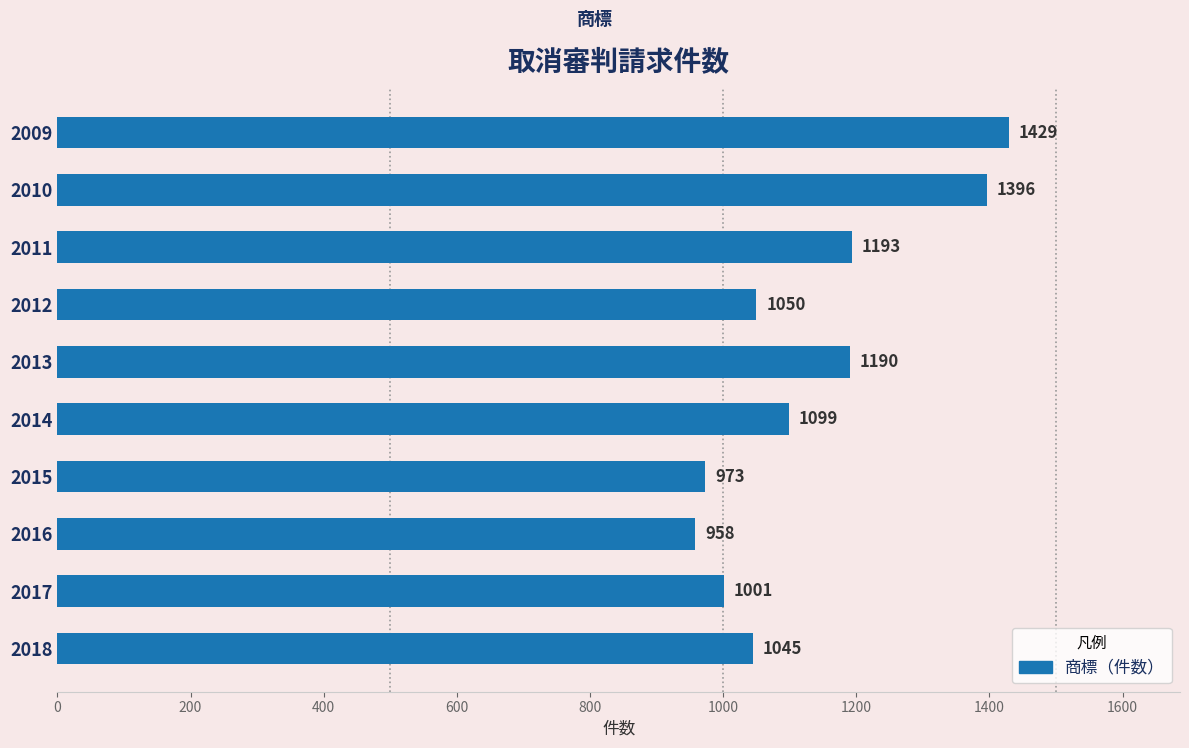

What is the greatest value displayed?

1429